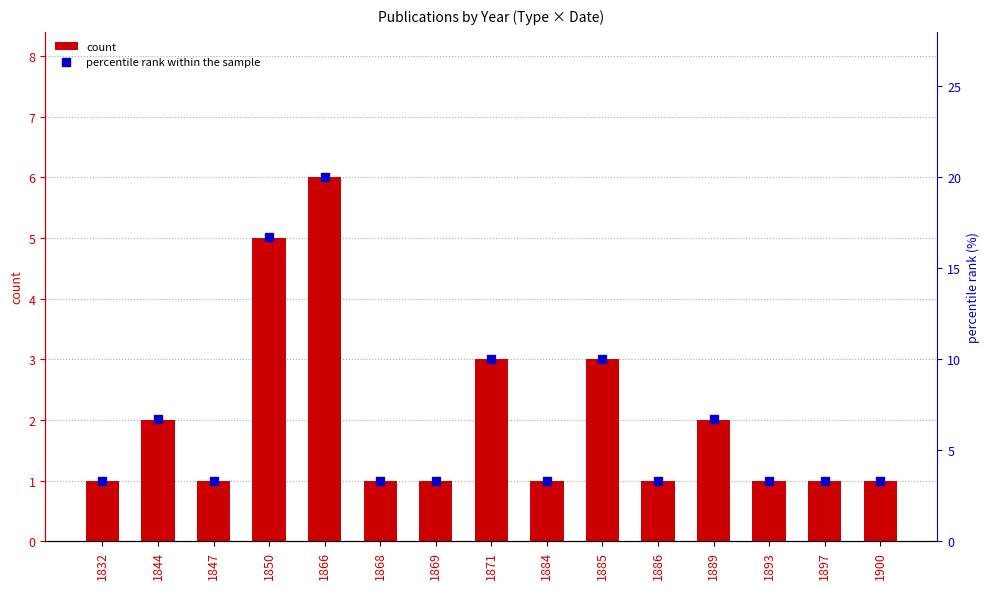

What is the value of the count bar at the 1st from the left?

1